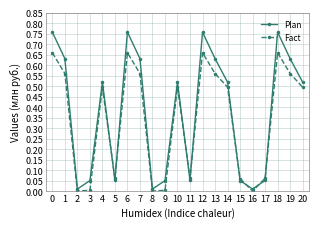

What is the average value of the Fact series?

0.3